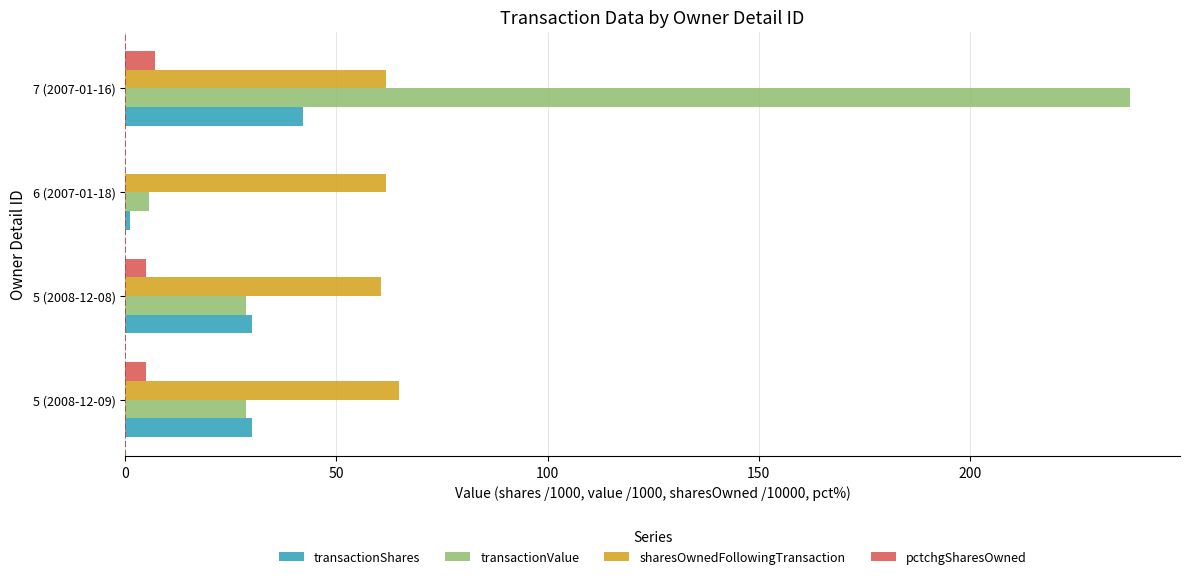

Which label corresponds to the largest value in the chart?

7 (2007-01-16)